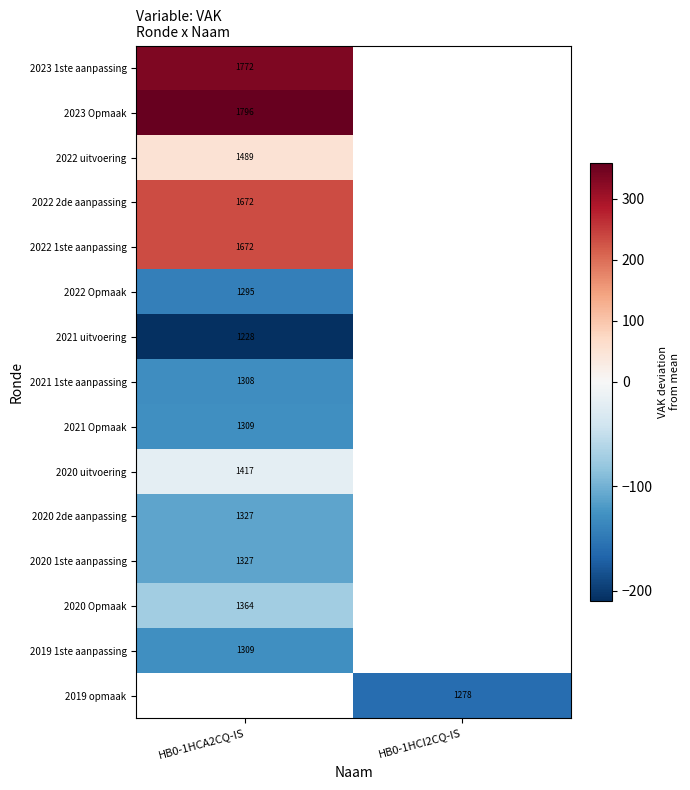

At which label does 2022 1ste aanpassing reach its peak?

HB0-1HCA2CQ-IS